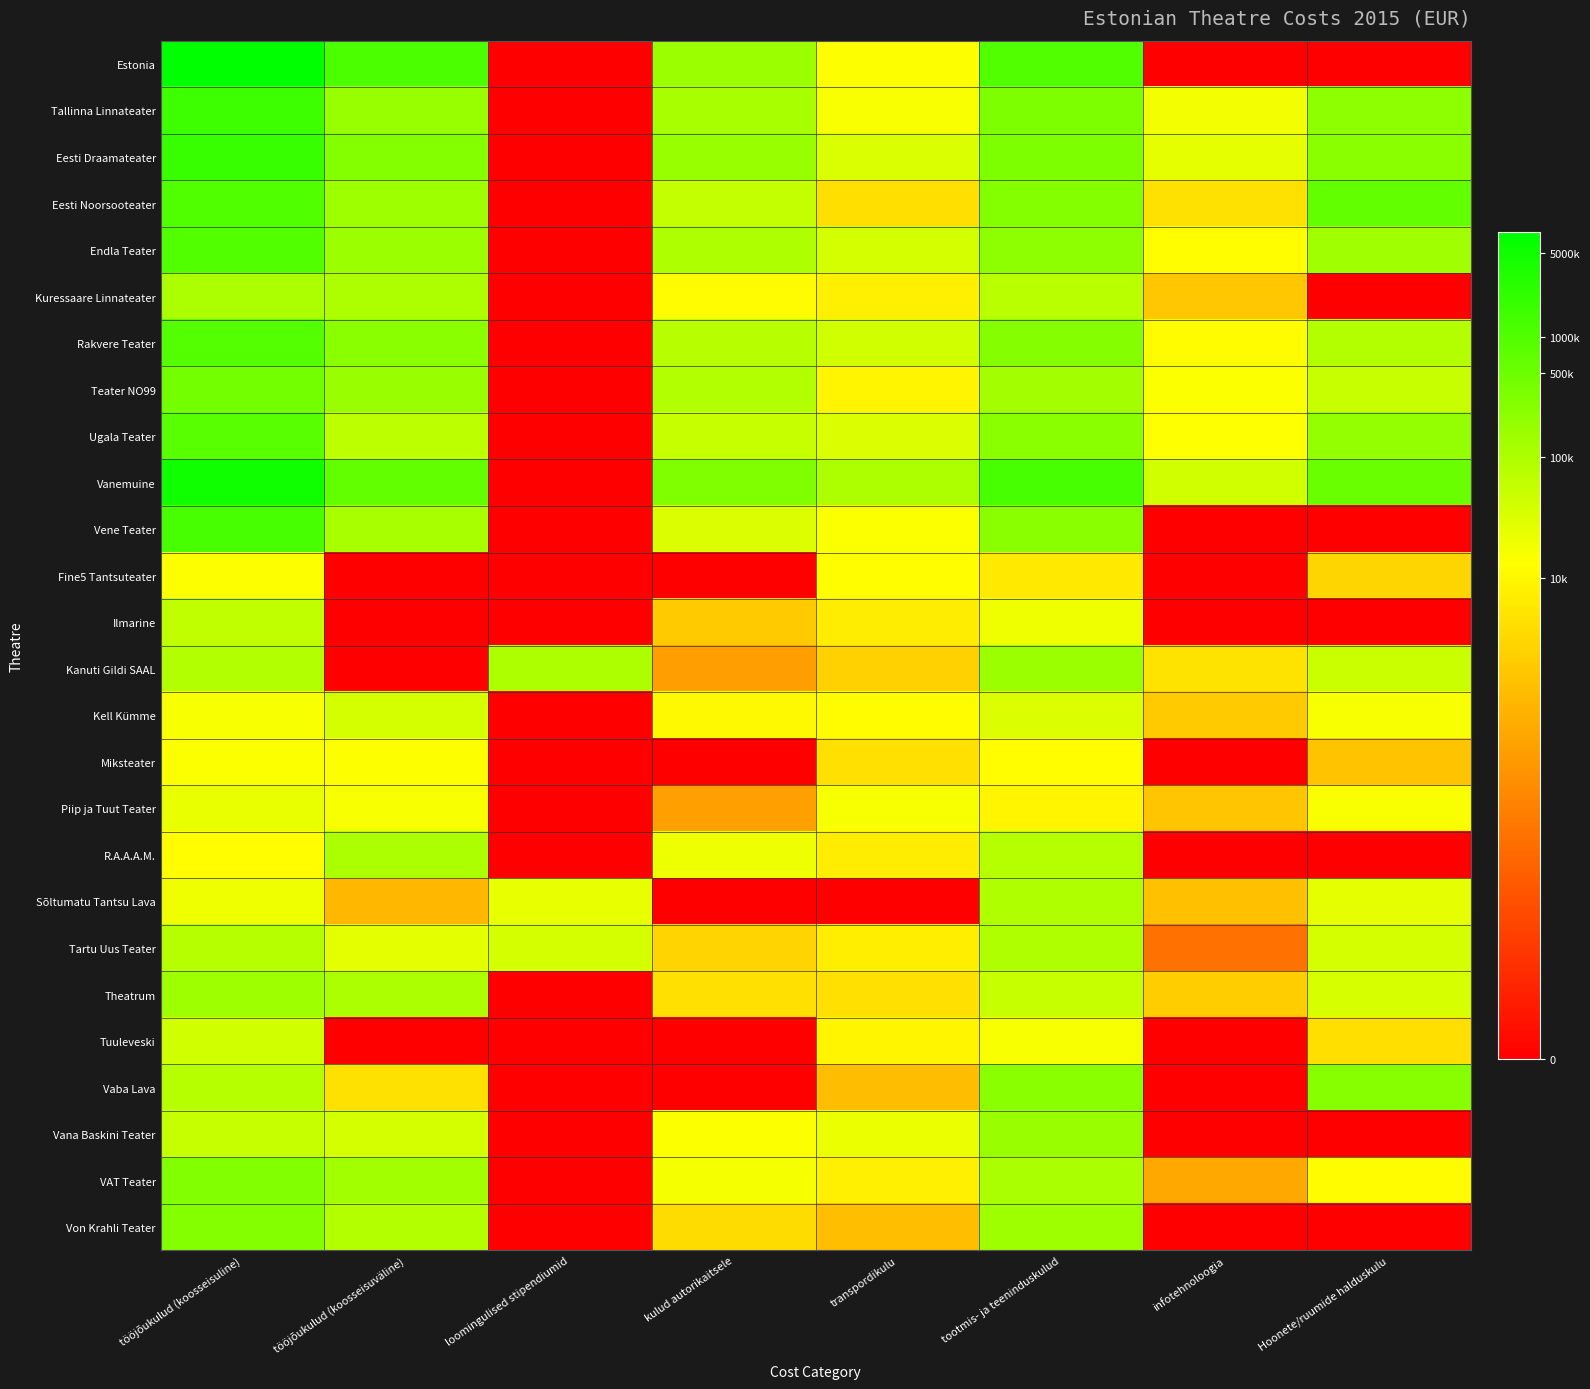

How many distinct data groups are displayed?

26